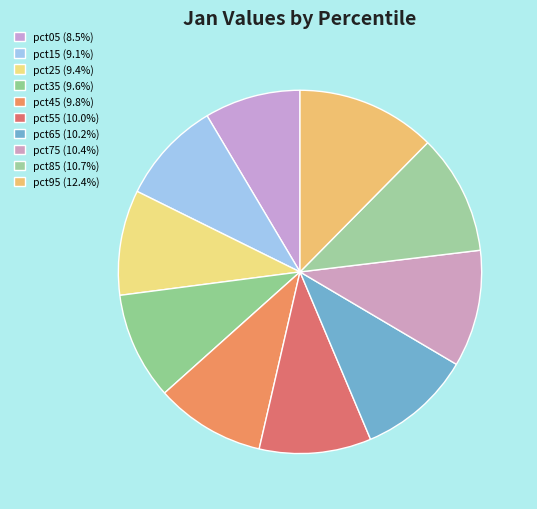

Rank the categories by value from lowest to highest.

pct05, pct15, pct25, pct35, pct45, pct55, pct65, pct75, pct85, pct95